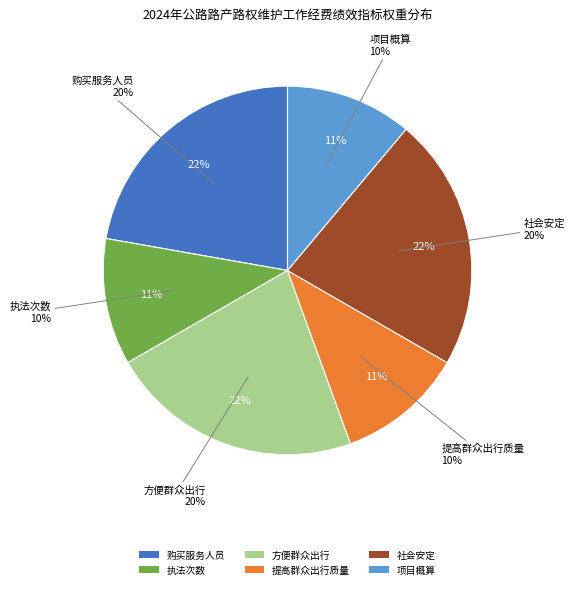

How much of the chart is everything except 社会安定?

77.8%